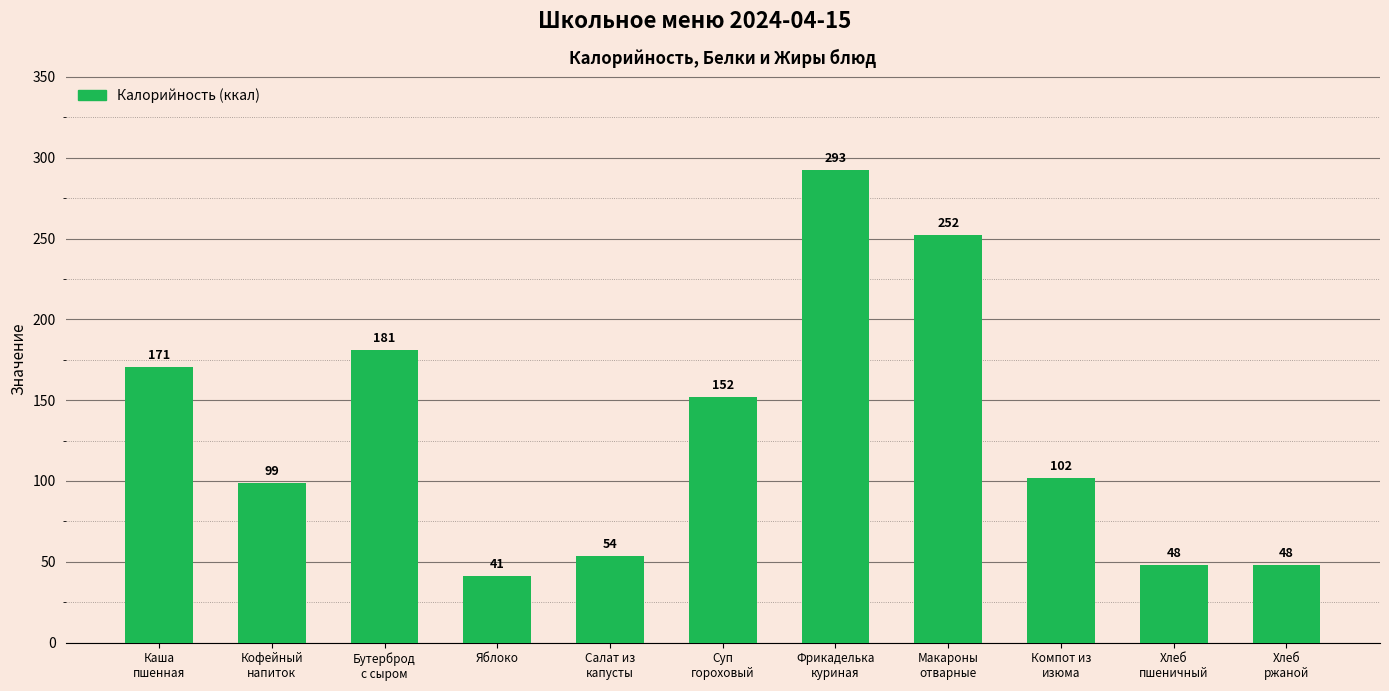

What is the value of the 11th bar from the left?

48.0